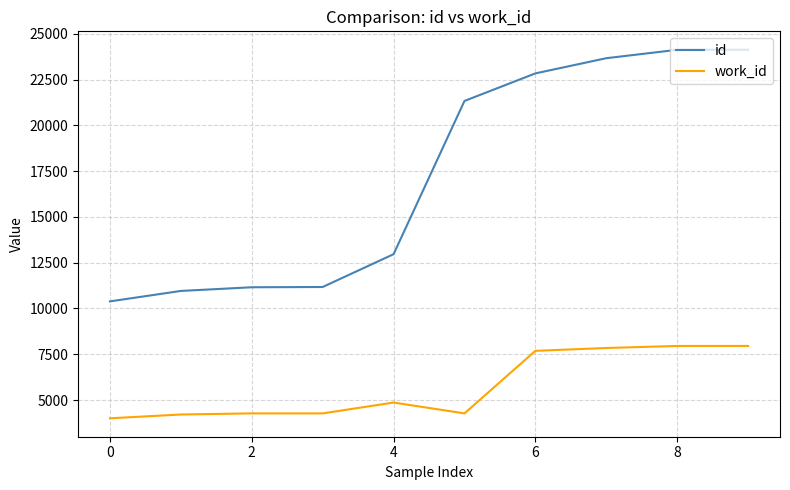

Which series has the largest range (max minus min)?

id